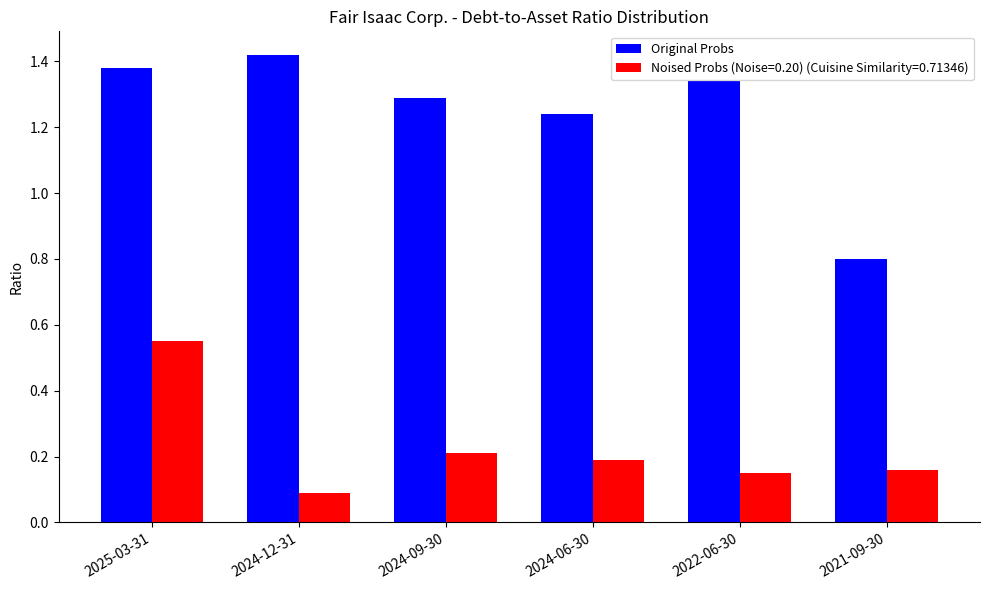

Which category has the lowest value in the Noised Probs (Noise=0.20) (Cuisine Similarity=0.71346) series?

2024-12-31